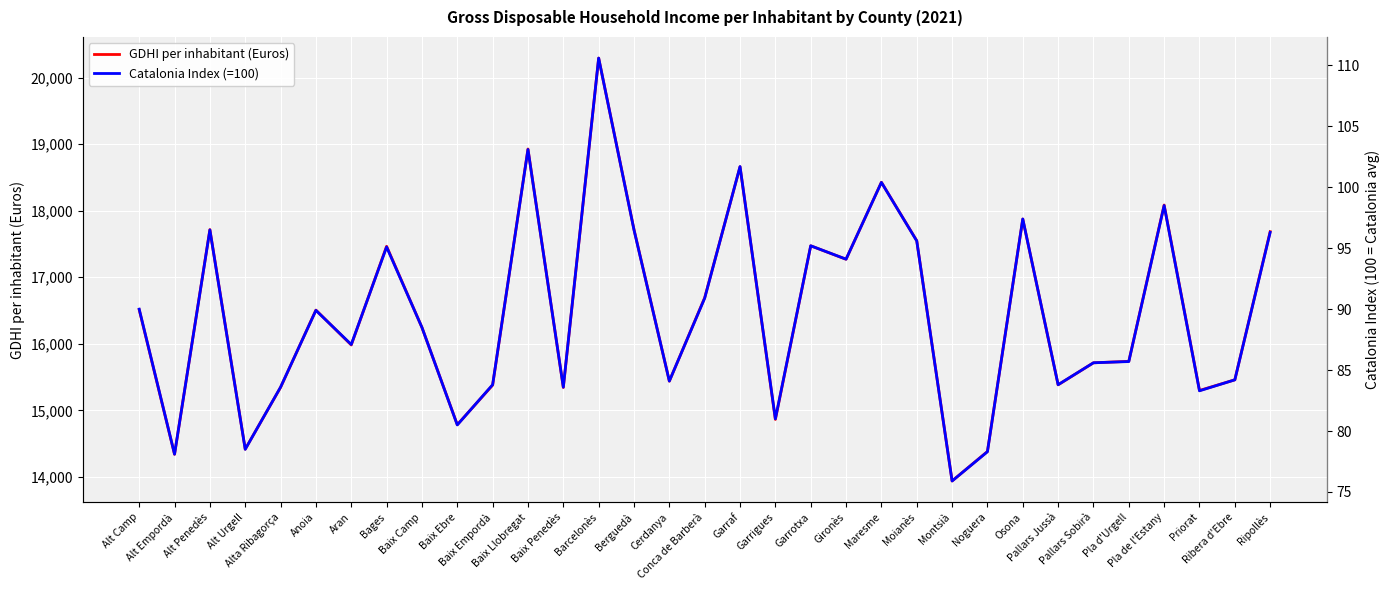

At which label does Catalonia Index (=100) reach its peak?

Barcelonès